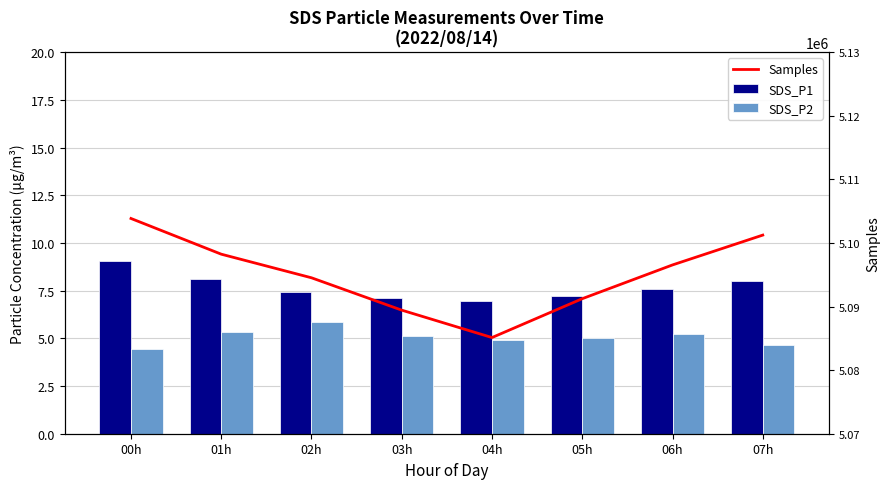

Between 06h and 03h, which is larger?

06h